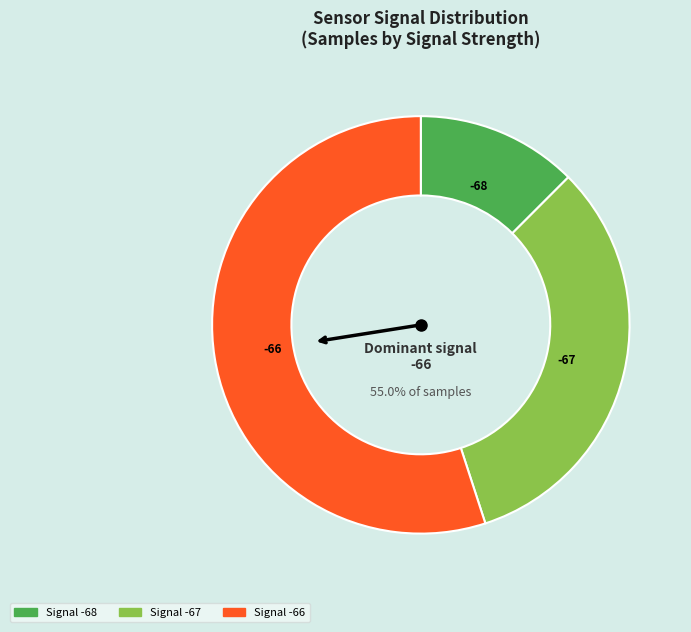

How many slices are in this pie chart?

3